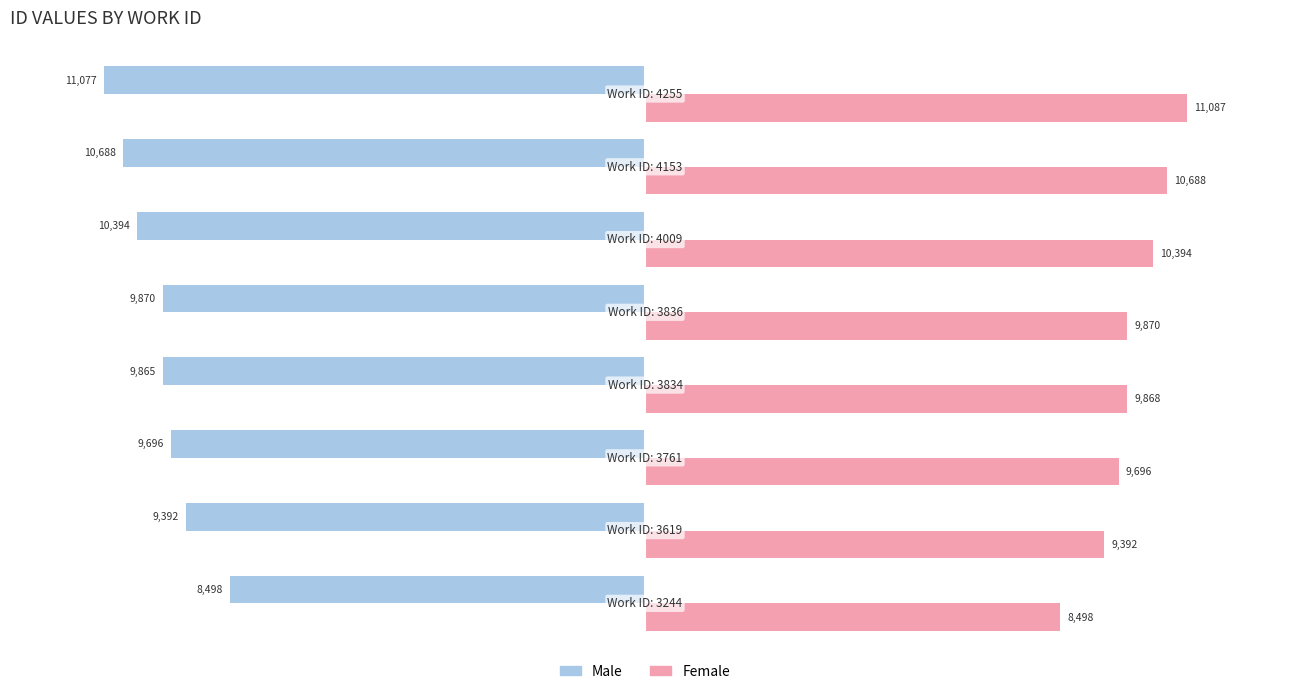

Which series has the largest total across all categories?

Female